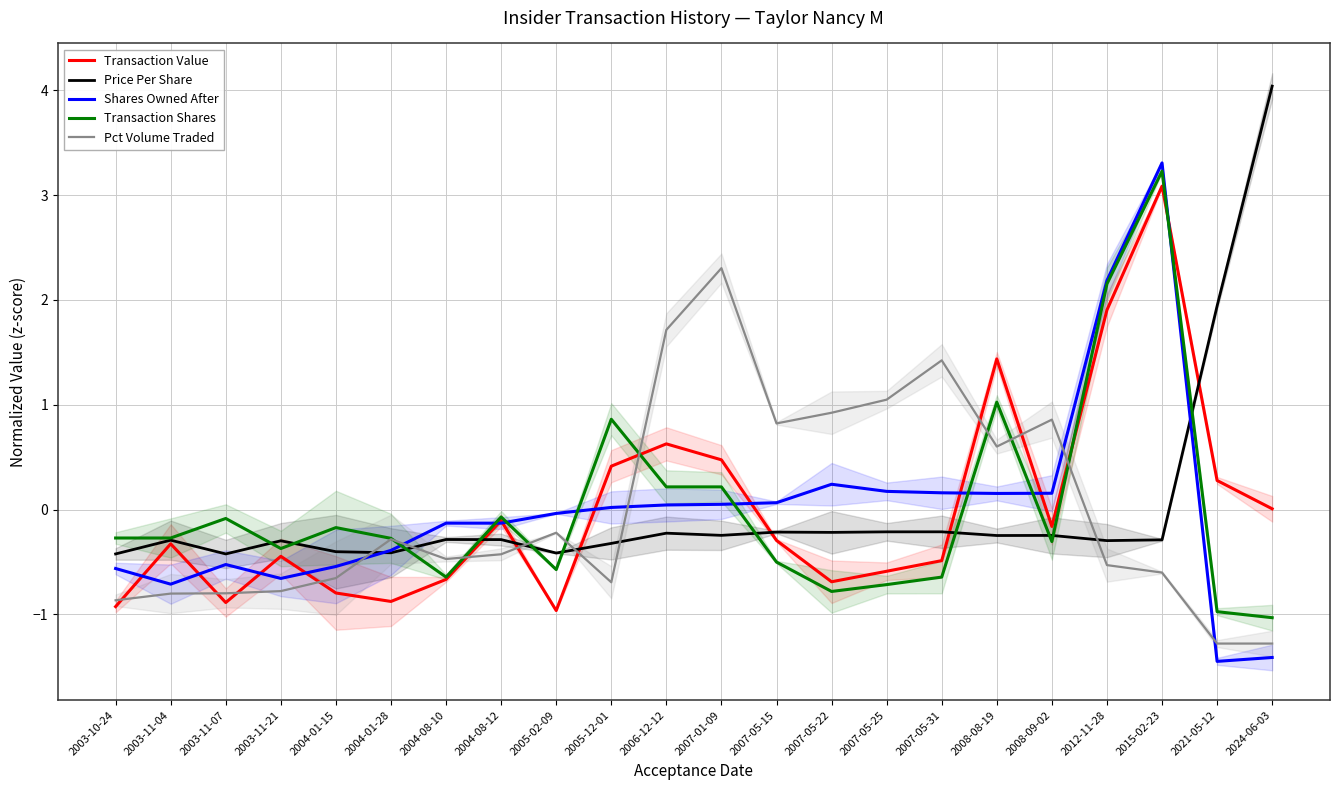

Reading left to right, extract all data points from this chart.

Transaction Value: -0.9	-0.3	-0.9	-0.4	-0.8	-0.9	-0.7	-0.1	-1.0	0.4	0.6	0.5	-0.3	-0.7	-0.6	-0.5	1.4	-0.2	1.9	3.1	0.3	0.0
Price Per Share: -0.4	-0.3	-0.4	-0.3	-0.4	-0.4	-0.3	-0.3	-0.4	-0.3	-0.2	-0.2	-0.2	-0.2	-0.2	-0.2	-0.2	-0.2	-0.3	-0.3	1.9	4.0
Shares Owned After: -0.6	-0.7	-0.5	-0.7	-0.5	-0.4	-0.1	-0.1	-0.0	0.0	0.0	0.0	0.1	0.2	0.2	0.2	0.2	0.2	2.2	3.3	-1.4	-1.4
Transaction Shares: -0.3	-0.3	-0.1	-0.4	-0.2	-0.3	-0.6	-0.1	-0.6	0.9	0.2	0.2	-0.5	-0.8	-0.7	-0.6	1.0	-0.3	2.2	3.2	-1.0	-1.0
Pct Volume Traded: -0.9	-0.8	-0.8	-0.8	-0.7	-0.3	-0.5	-0.4	-0.2	-0.7	1.7	2.3	0.8	0.9	1.0	1.4	0.6	0.9	-0.5	-0.6	-1.3	-1.3